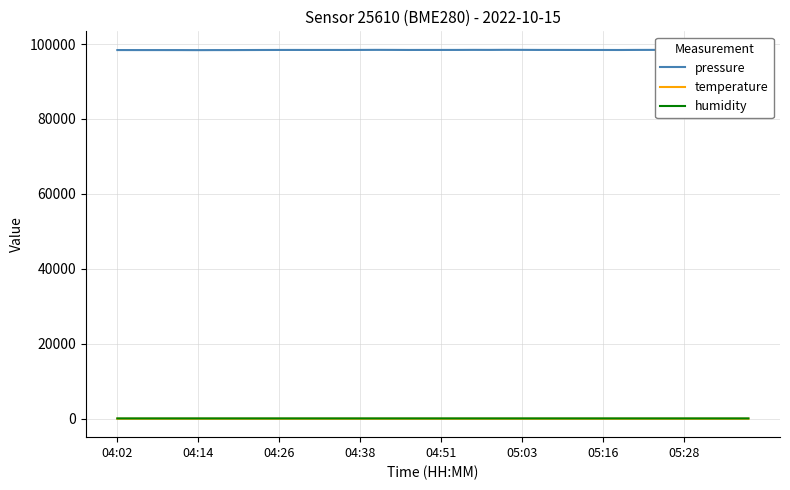

How many values in the pressure series exceed 98420?

20